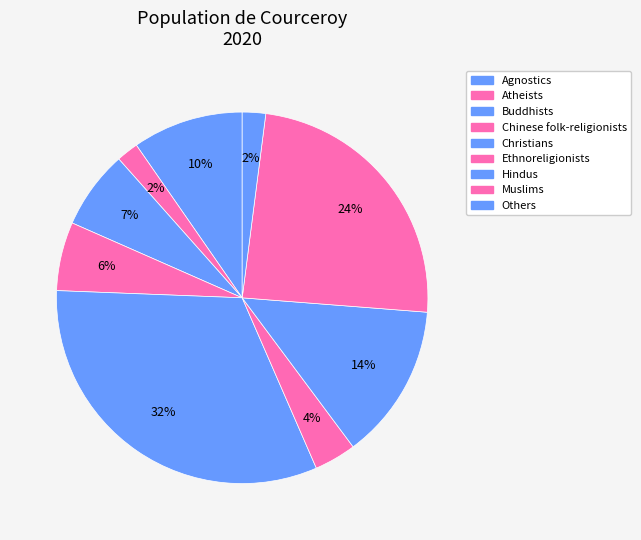

What percentage is the Others slice, to the nearest percent?

2%